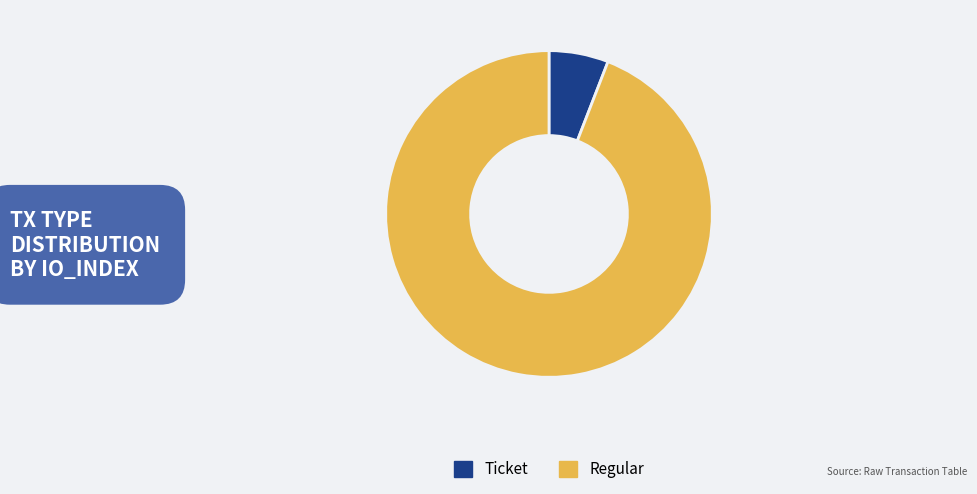

Which category accounts for the majority?

Regular